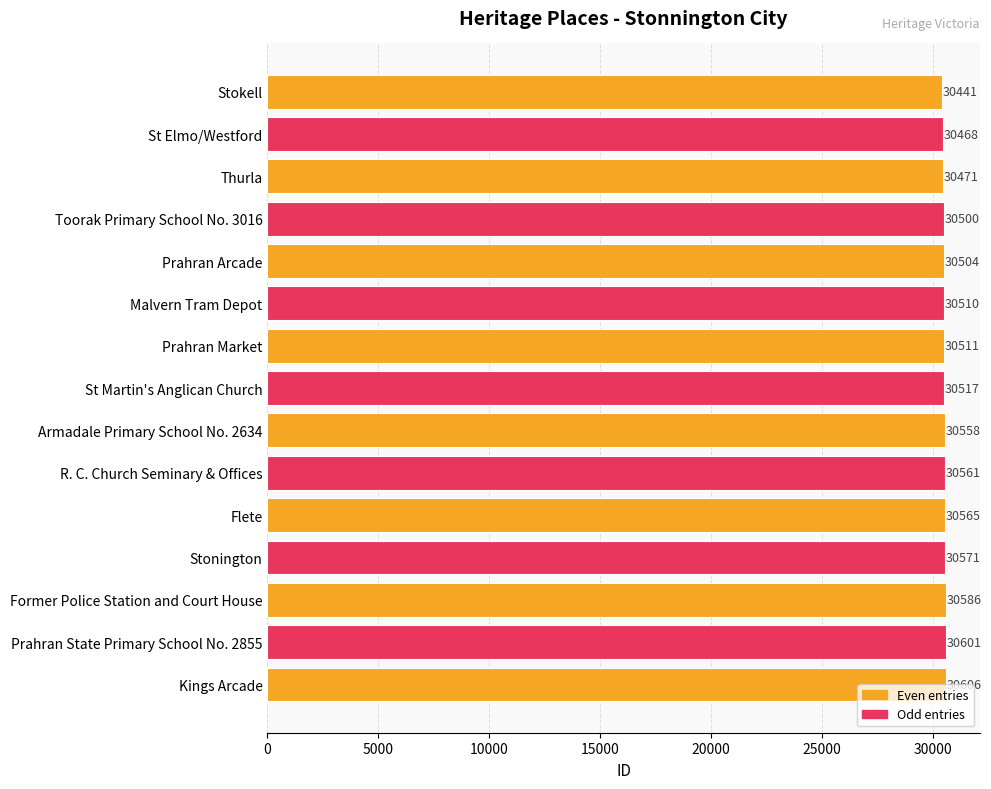

Rank the categories by value from lowest to highest.

Stokell, St Elmo/Westford, Thurla, Toorak Primary School No. 3016, Prahran Arcade, Malvern Tram Depot, Prahran Market, St Martin's Anglican Church, Armadale Primary School No. 2634, R. C. Church Seminary & Offices, Flete, Stonington, Former Police Station and Court House, Prahran State Primary School No. 2855, Kings Arcade